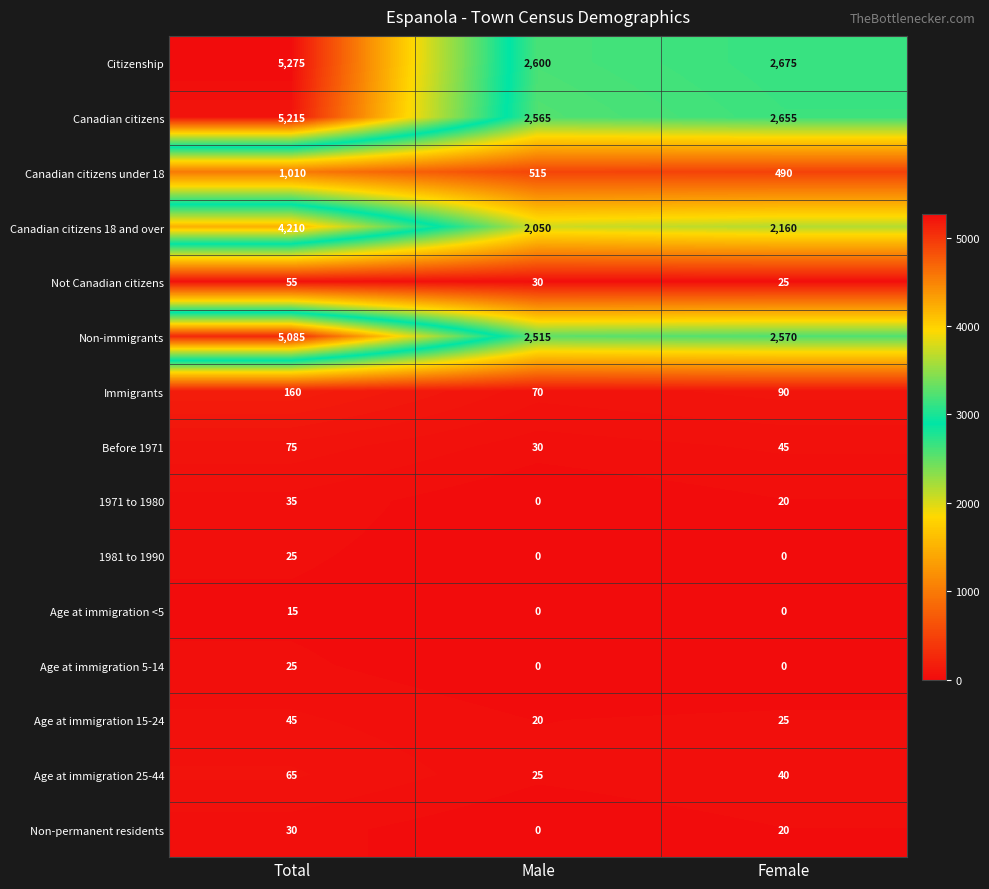

At which category is the sum across all series the highest?

Total